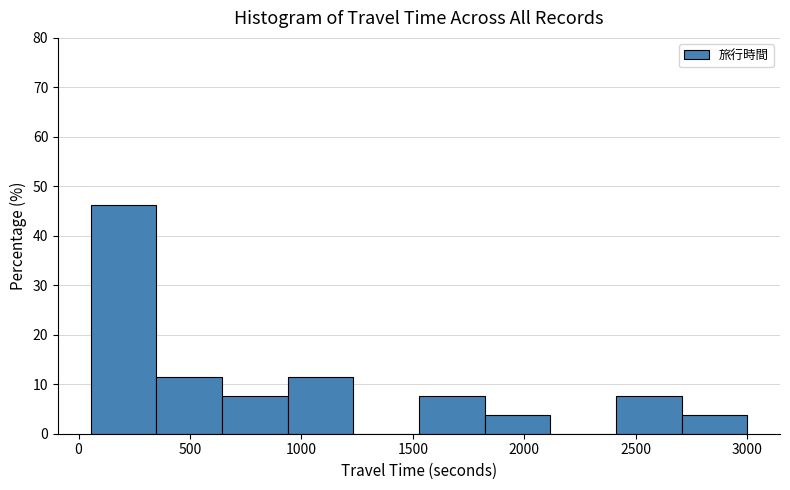

Over which range of the x-axis is the bar tallest?

50 to 350